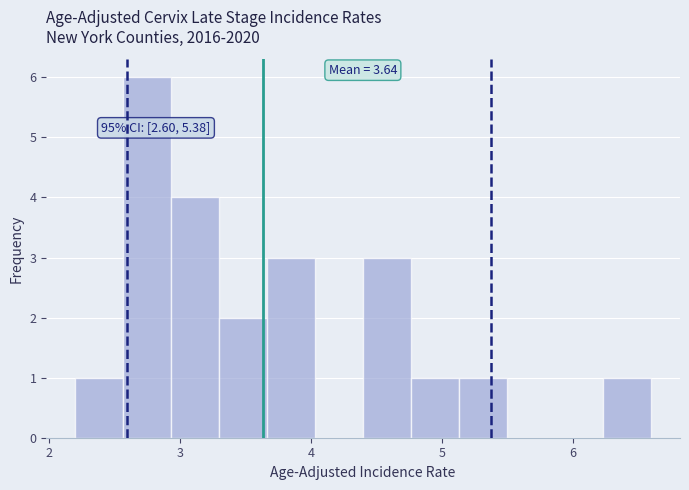

Read against the x-axis, roughly where is the centre of the tallest bar?

2.8